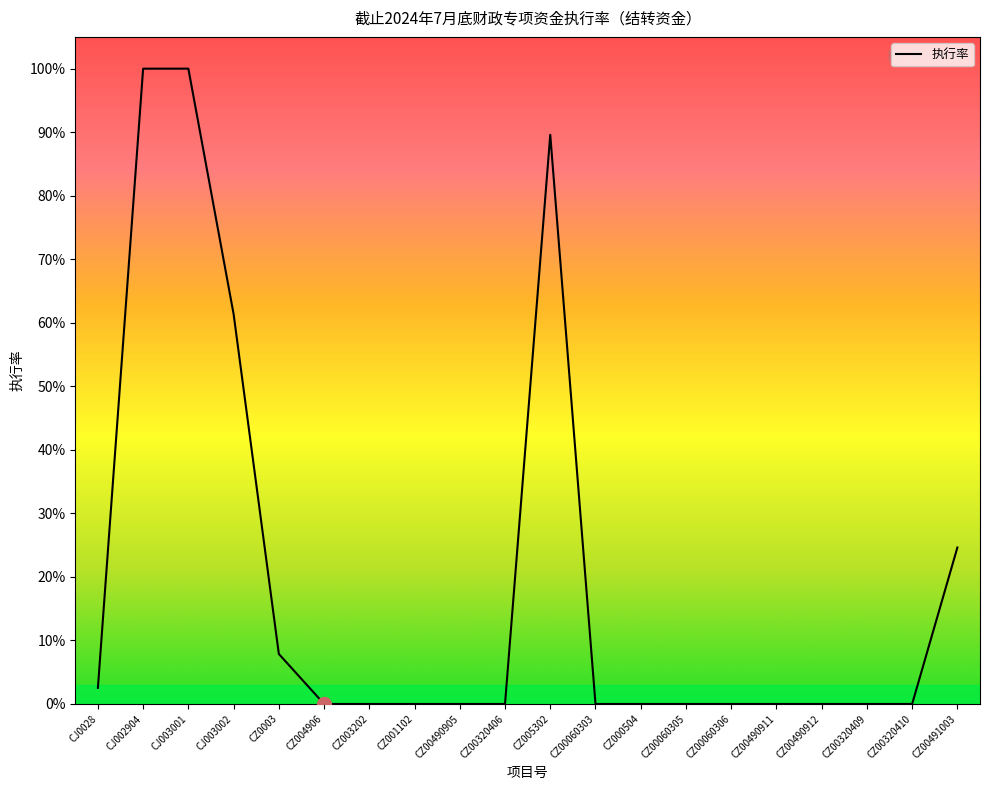

Does the chart display data point markers on the line(s)?

No